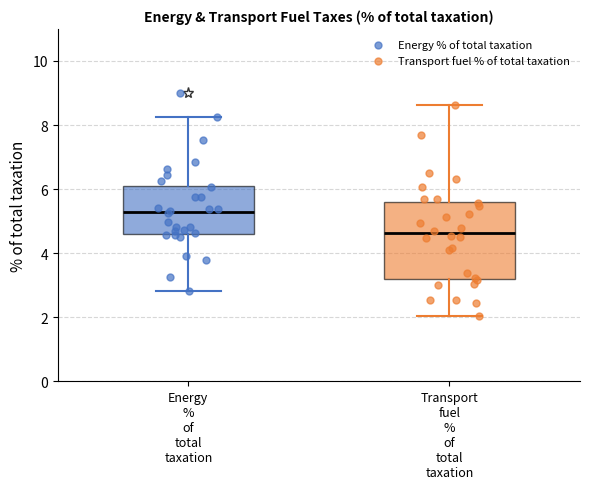

Where is the lower edge of the box for Energy % of total taxation on the y-axis? The values are not printed on the chart, so give them approximately, as read against the axis.

4.6